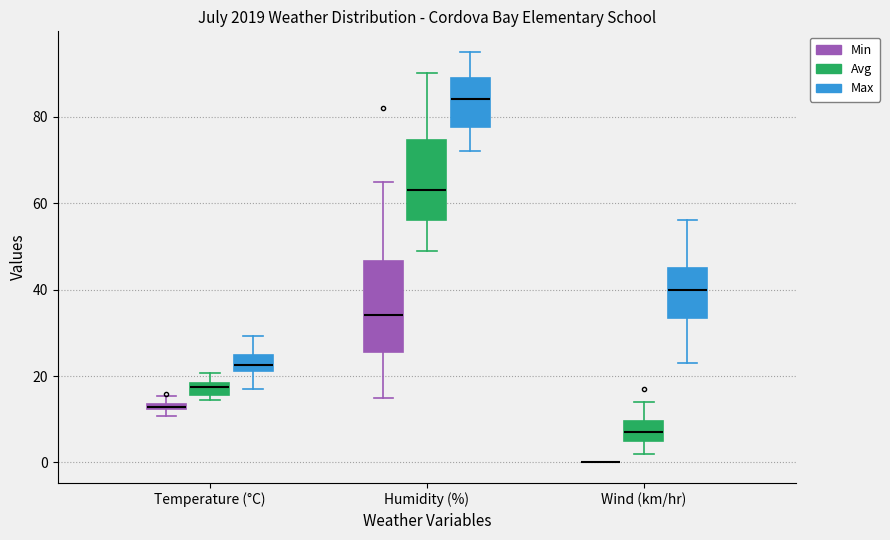

Which box is the tallest, from its lower edge to its upper edge?

Humidity (%) (Min)